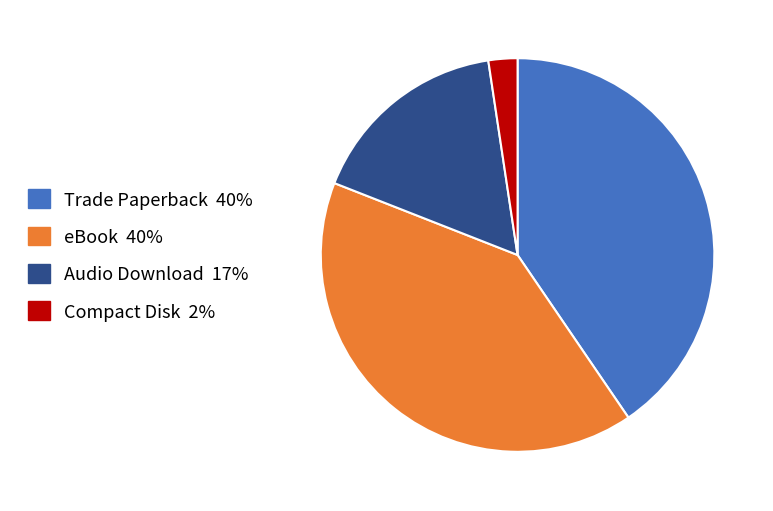

The Compact Disk slice represents 15% of the pie. True or false?

False